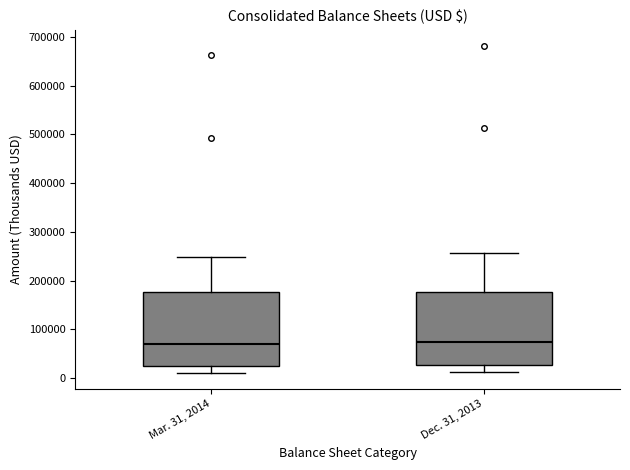

Reading left to right, read every box against the y-axis: the position of its median line, the range the box covers, and the ends of its whiskers. The values are not printed on the chart, so give them approximately, as read against the axis.

Mar. 31, 2014: median 70000, box 20000 to 180000, whiskers 10000 to 250000
Dec. 31, 2013: median 70000, box 30000 to 180000, whiskers 10000 to 260000